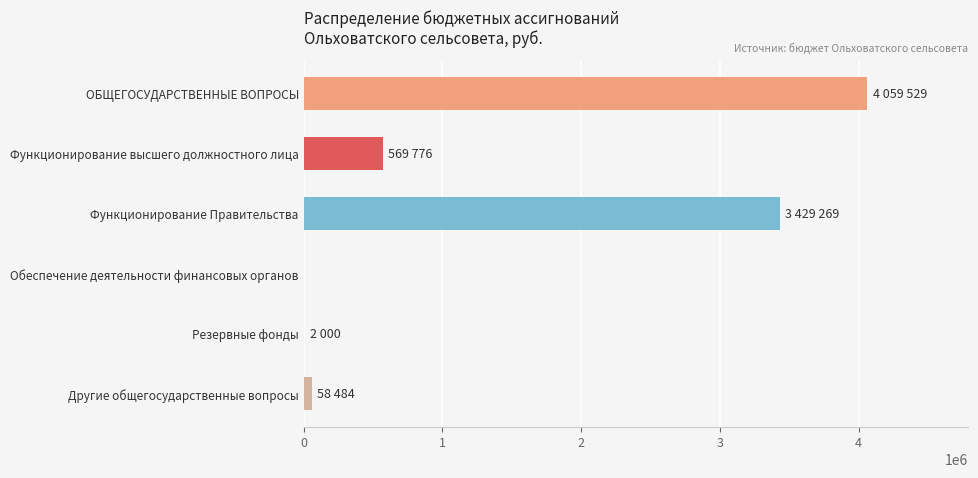

What is the change in value from ОБЩЕГОСУДАРСТВЕННЫЕ ВОПРОСЫ to Обеспечение деятельности финансовых органов?

-4059529